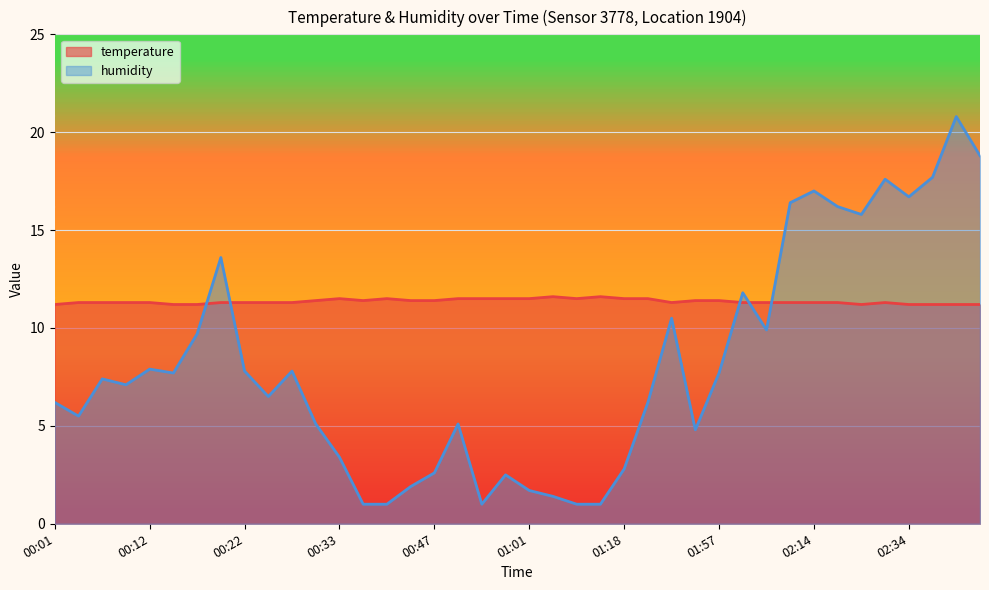

After their last crossing, which series has the higher values: temperature or humidity?

humidity